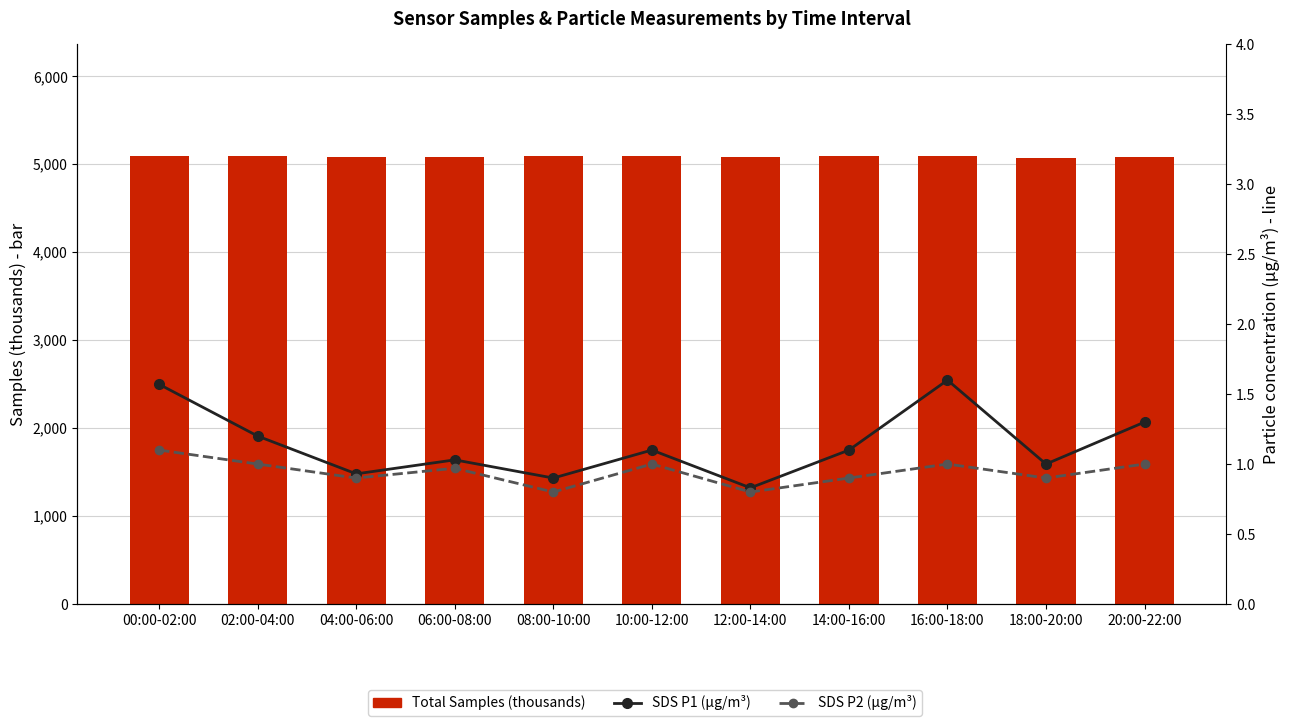

What is the sum of the SDS P1 (µg/m³) values at 04:00-06:00 and 18:00-20:00?

1.9